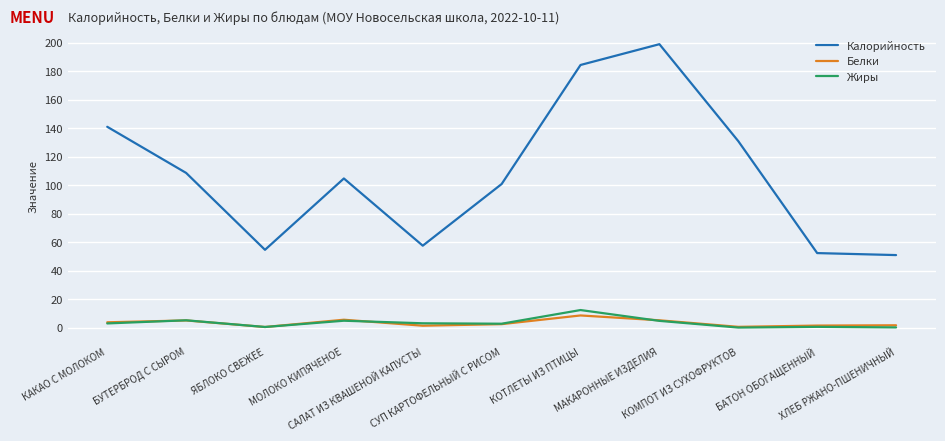

How many series are shown in this chart?

3